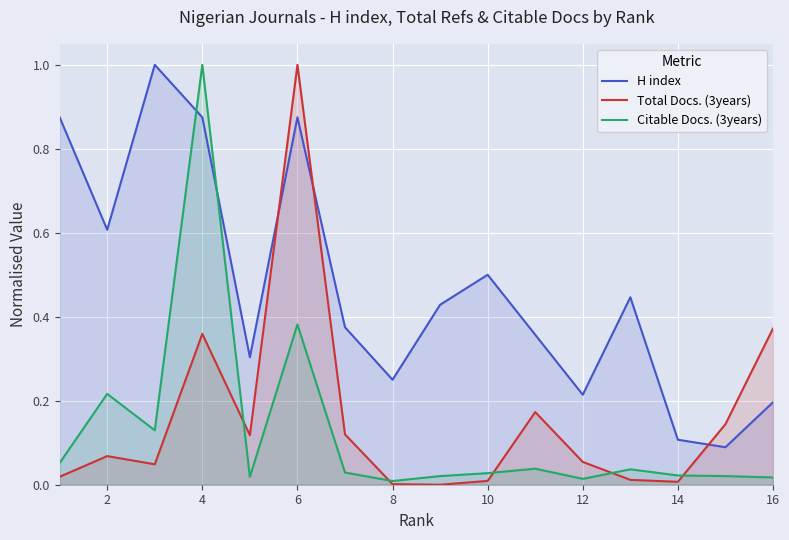

What is the total value across all series at 2?

0.9